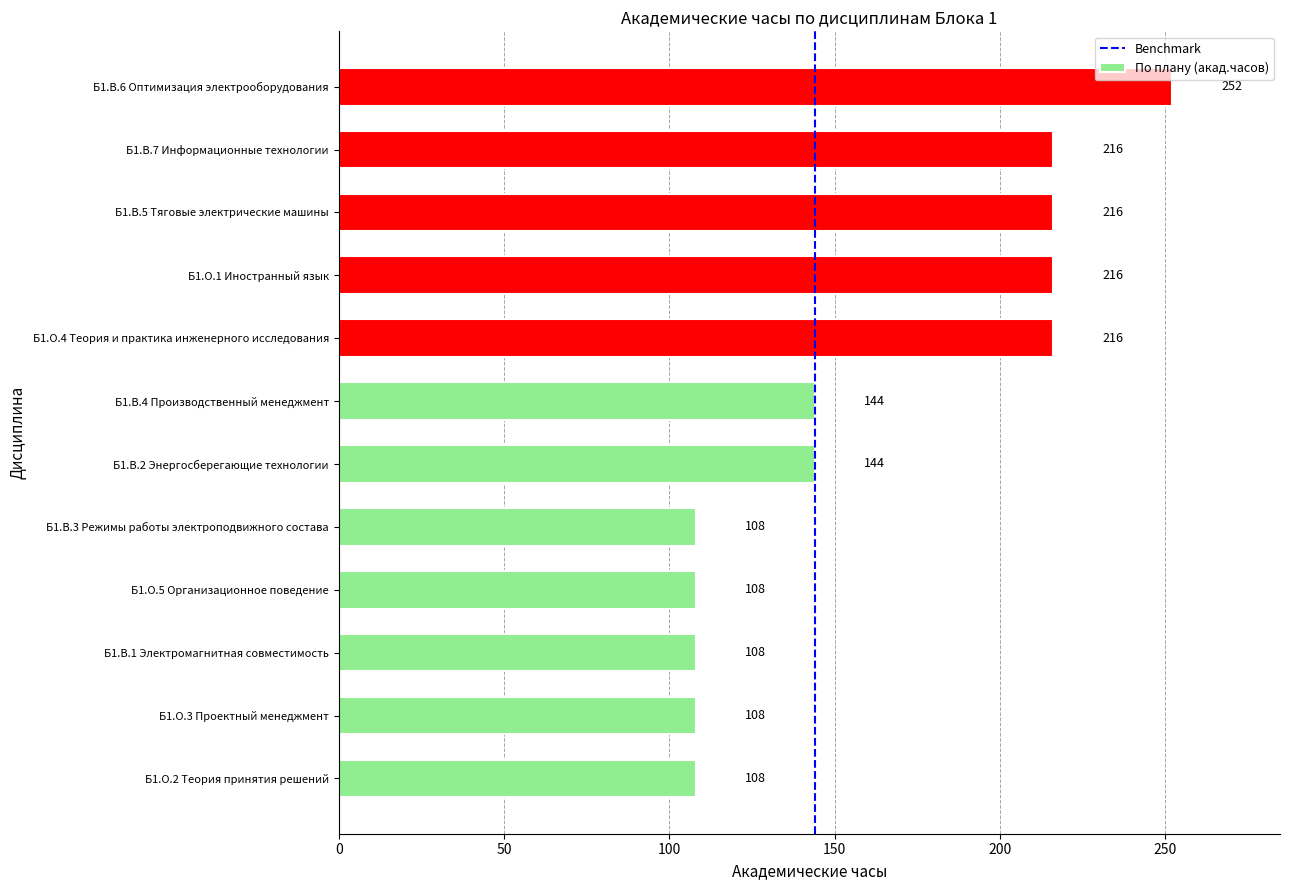

Read the value at Б1.О.2 Теория принятия решений.

108